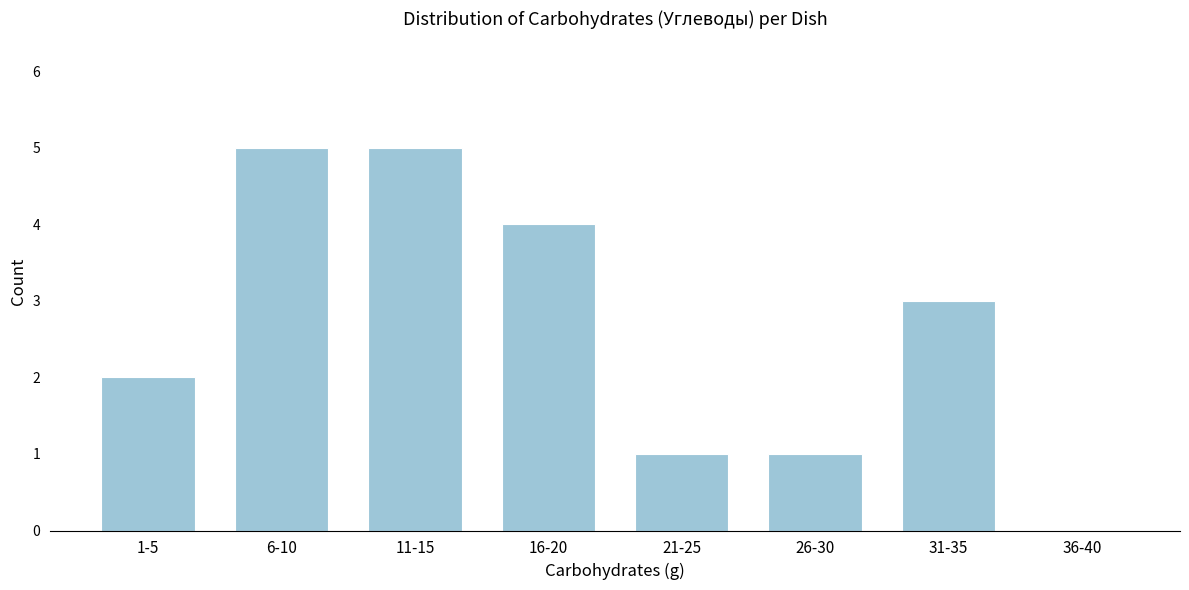

Reading left to right, list all the values displayed in this chart.

1-5=2	6-10=5	11-15=5	16-20=4	21-25=1	26-30=1	31-35=3	36-40=0